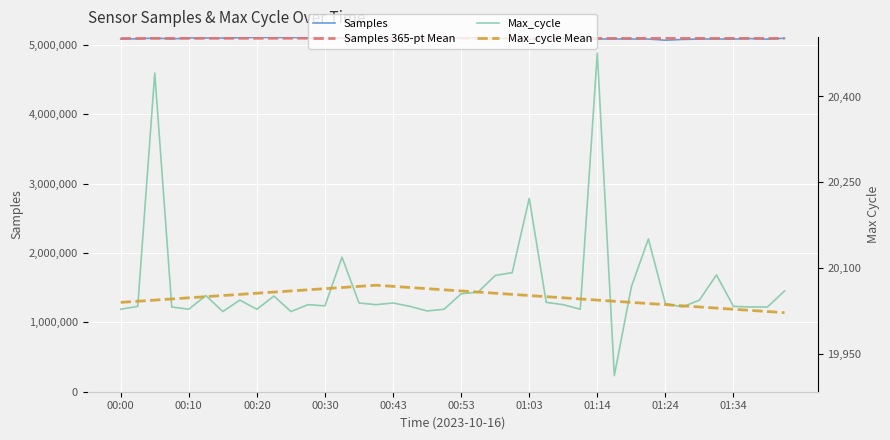

Is this an area chart (filled region under the line)?

No